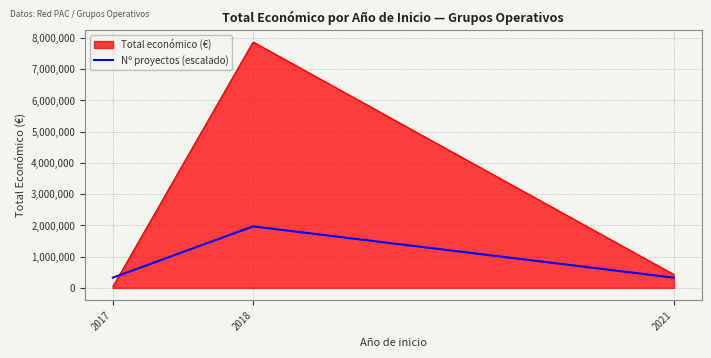

Which series has the largest total across all categories?

Total económico (€)